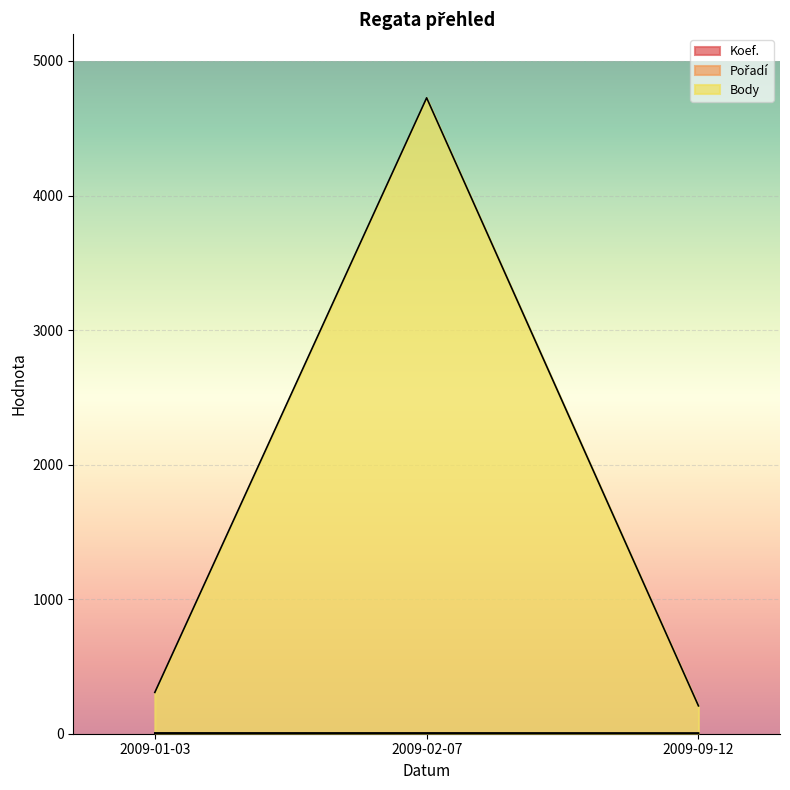

What is the sum of all Koef. values?

7